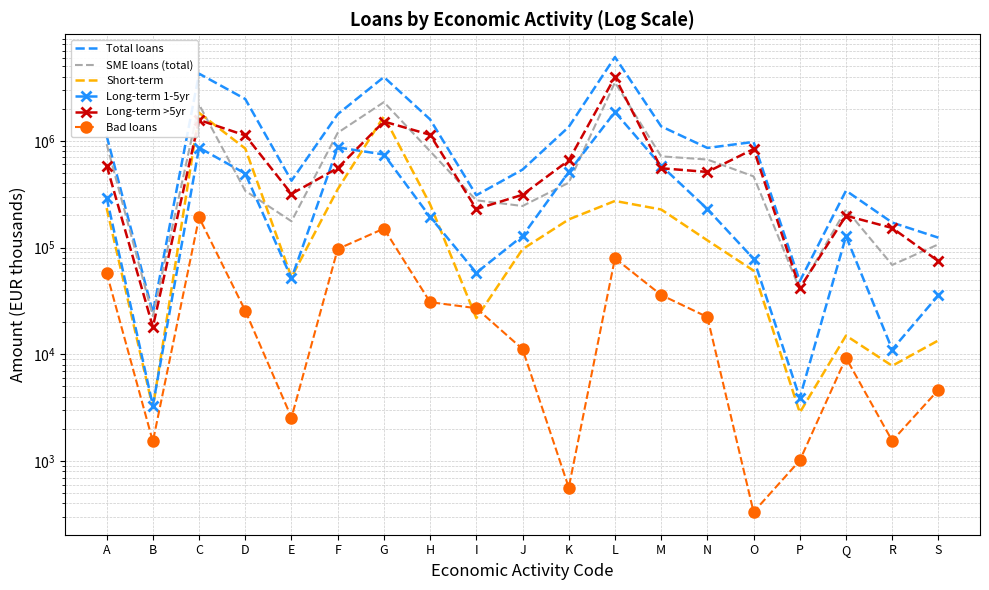

Is this an area chart (filled region under the line)?

No